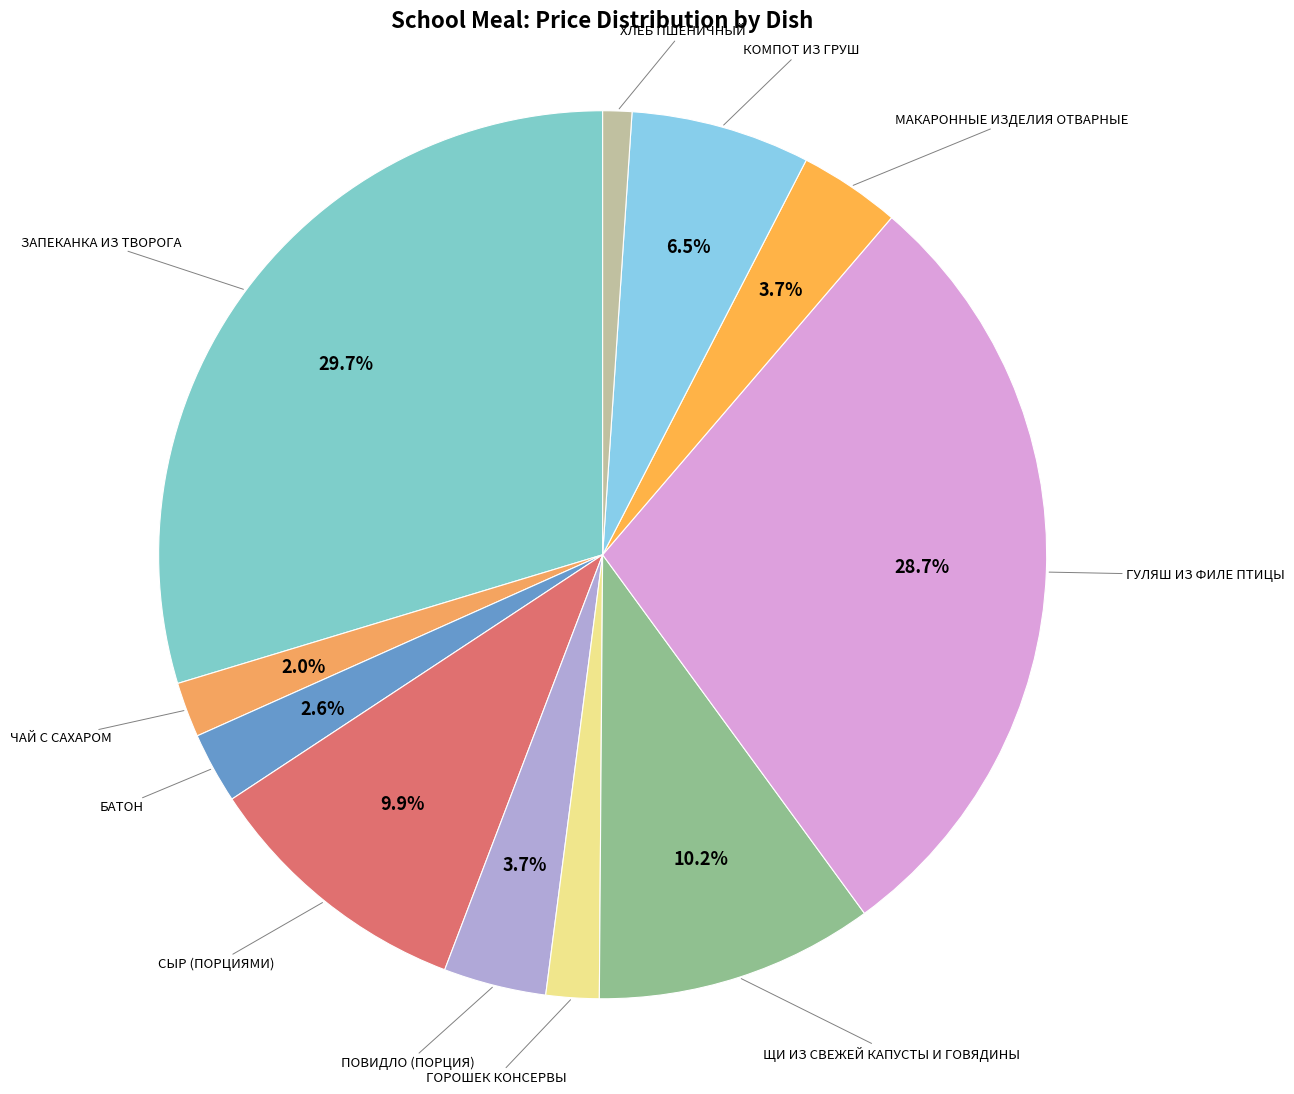

What is the largest slice in the pie chart?

ЗАПЕКАНКА ИЗ ТВОРОГА